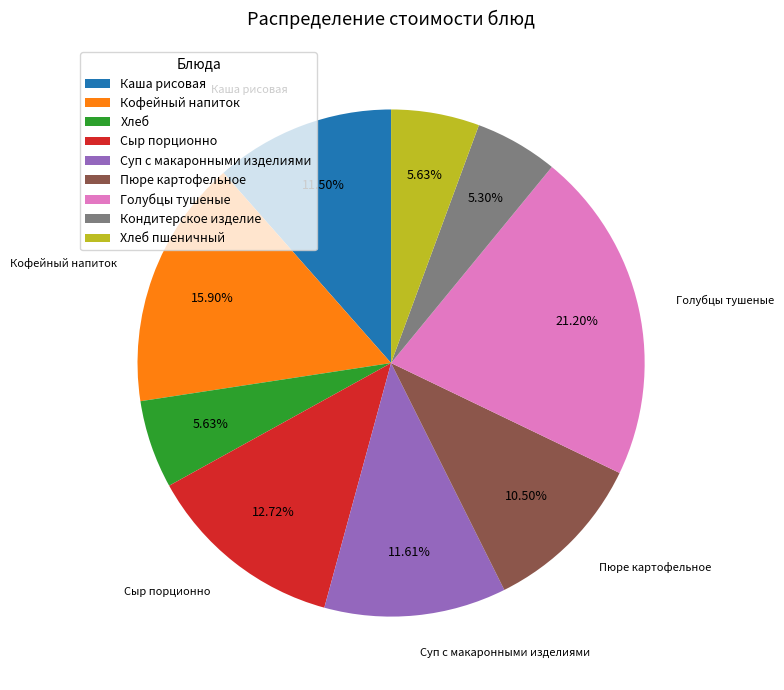

What percentage do Пюре картофельное and Сыр порционно together represent?

23.2%